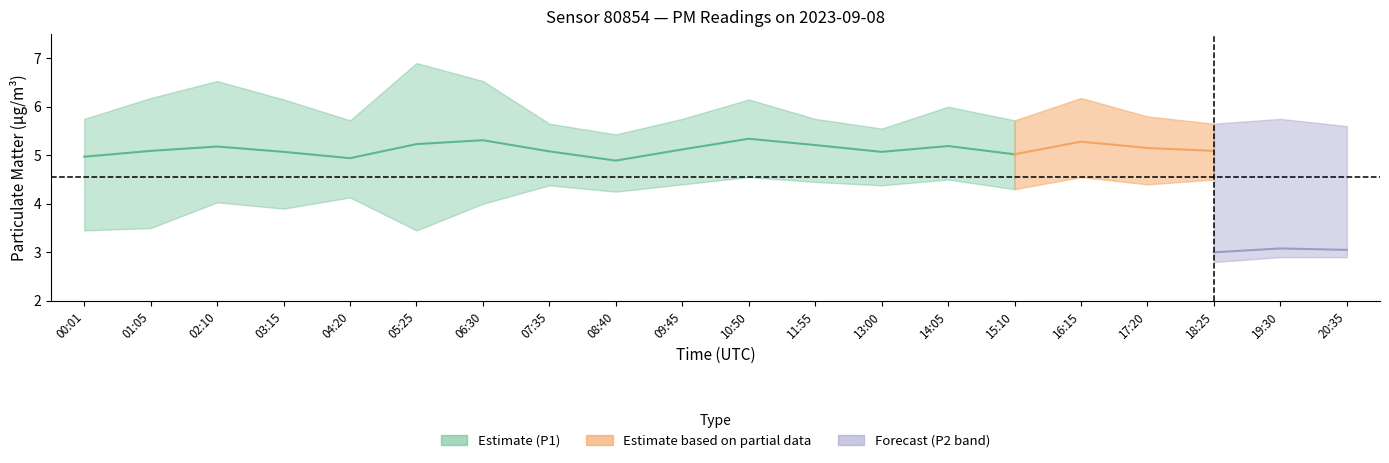

What position from the right is 20:35?

1